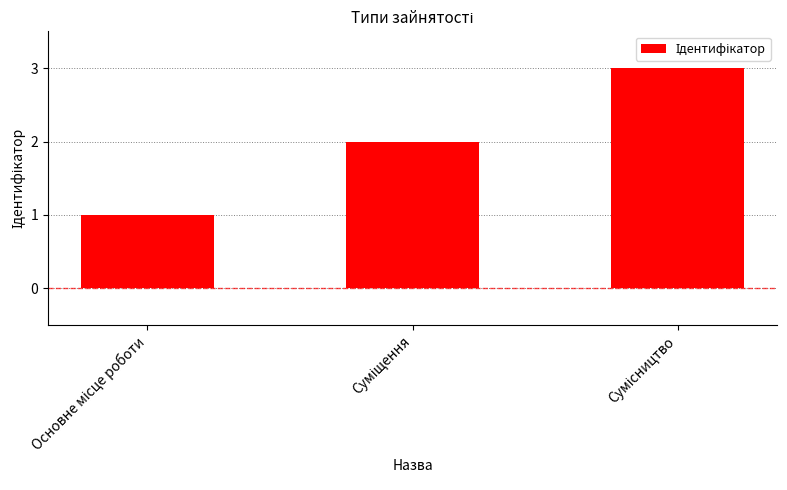

What is the sum of all values?

6